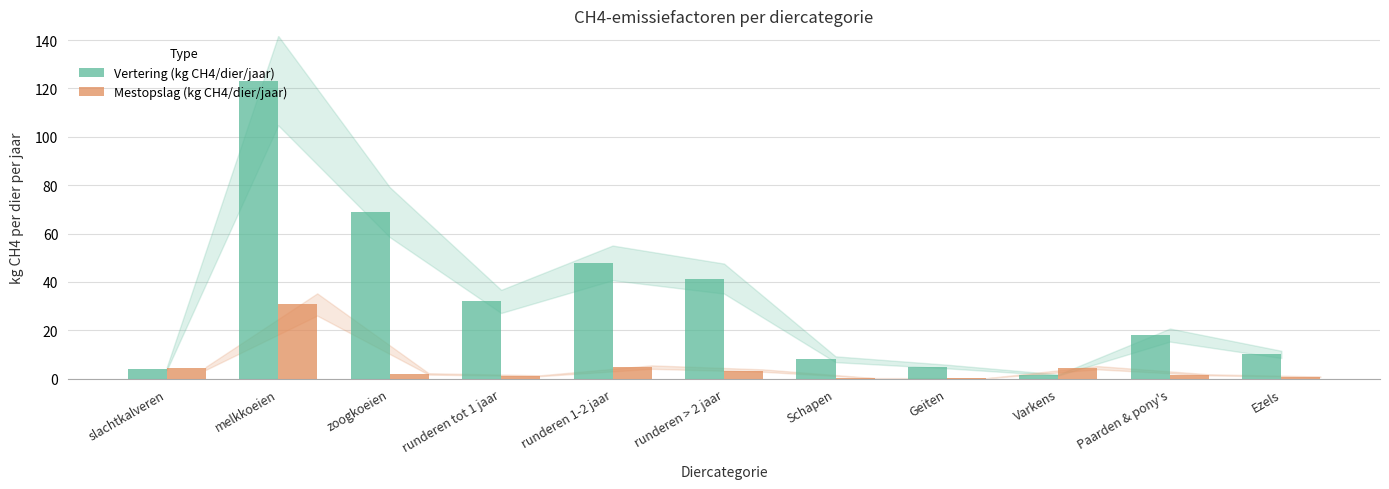

What is the difference between the Mestopslag (kg CH4/dier/jaar) values at zoogkoeien and Paarden & pony's?

0.4